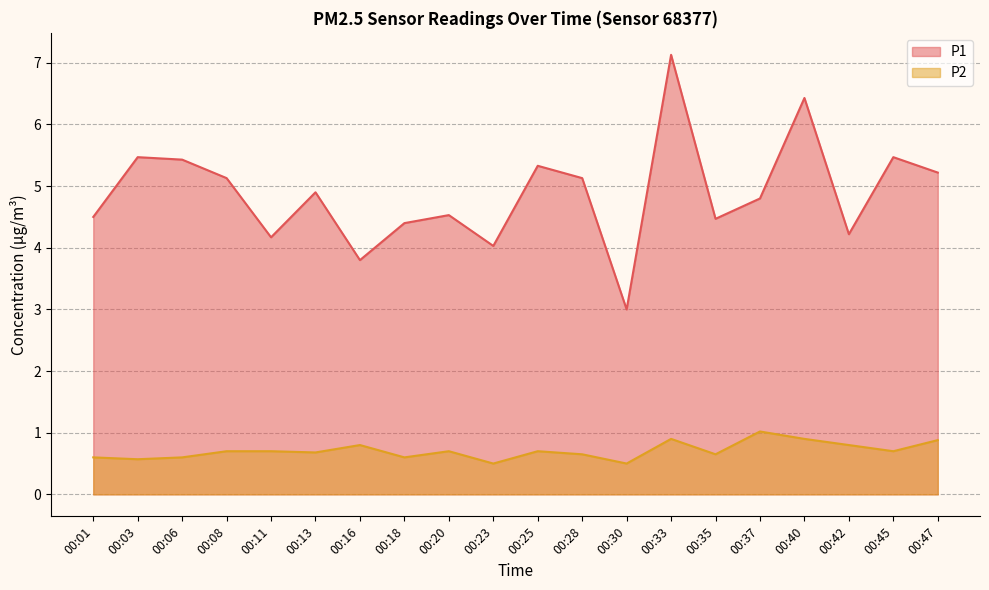

At which category does P2 reach its first local valley?

00:03